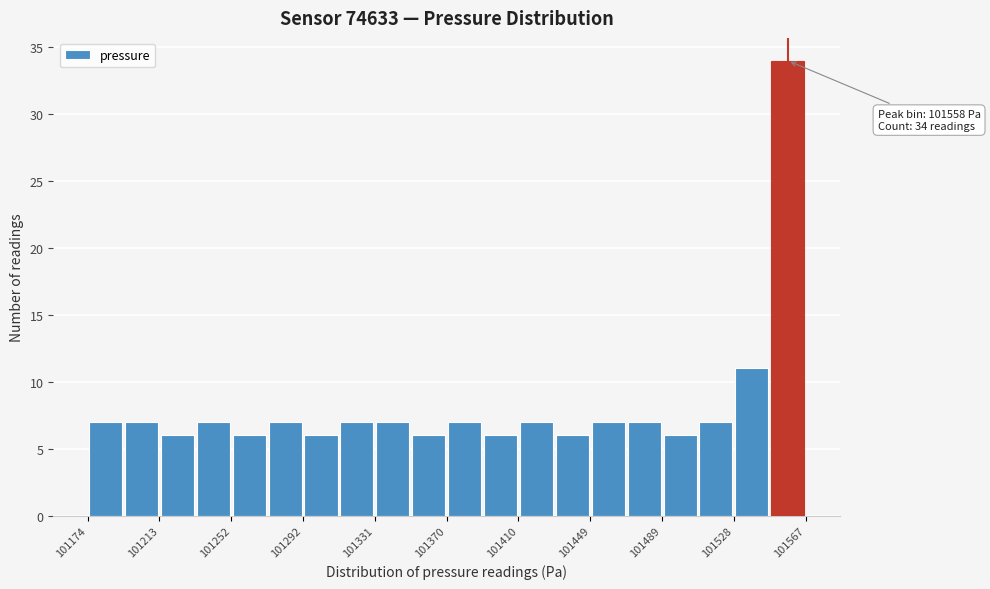

Around what value on the x-axis is the tallest bar? Give the approximate position of its centre, as read against the axis.

101560